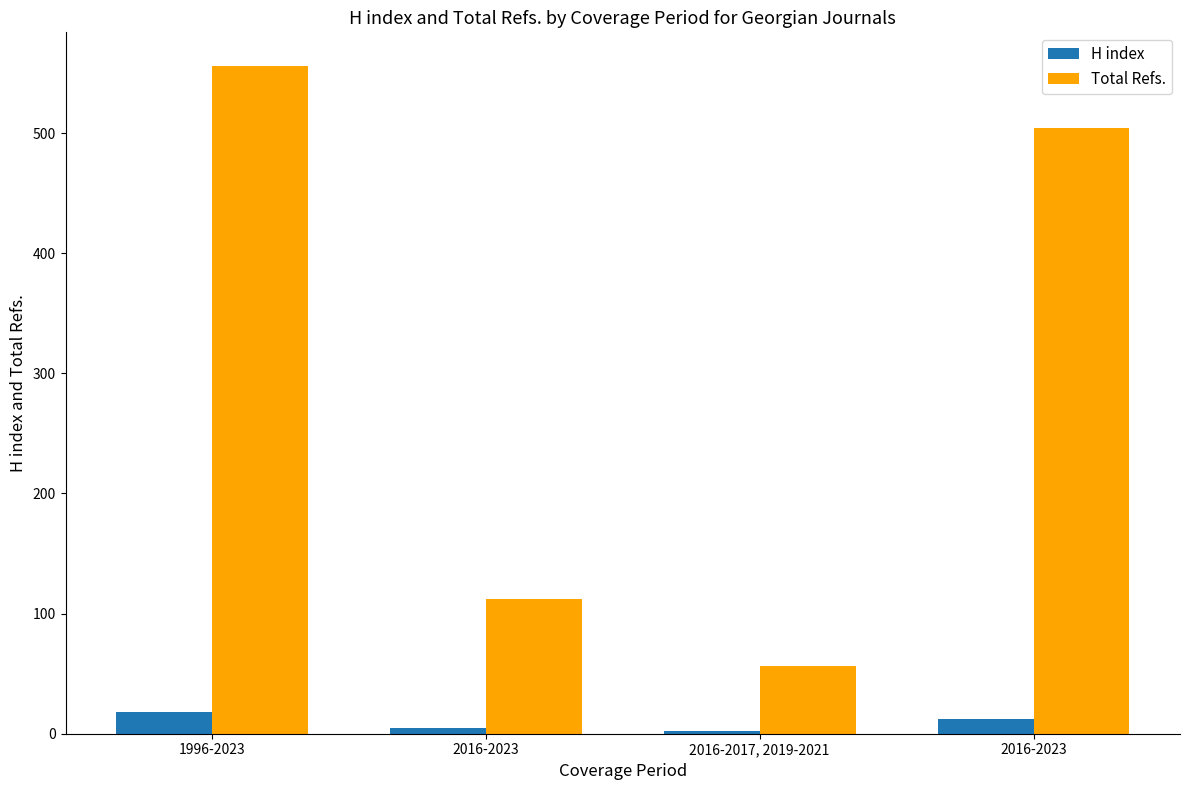

What is the total value across all series at 2016-2017, 2019-2021?

58